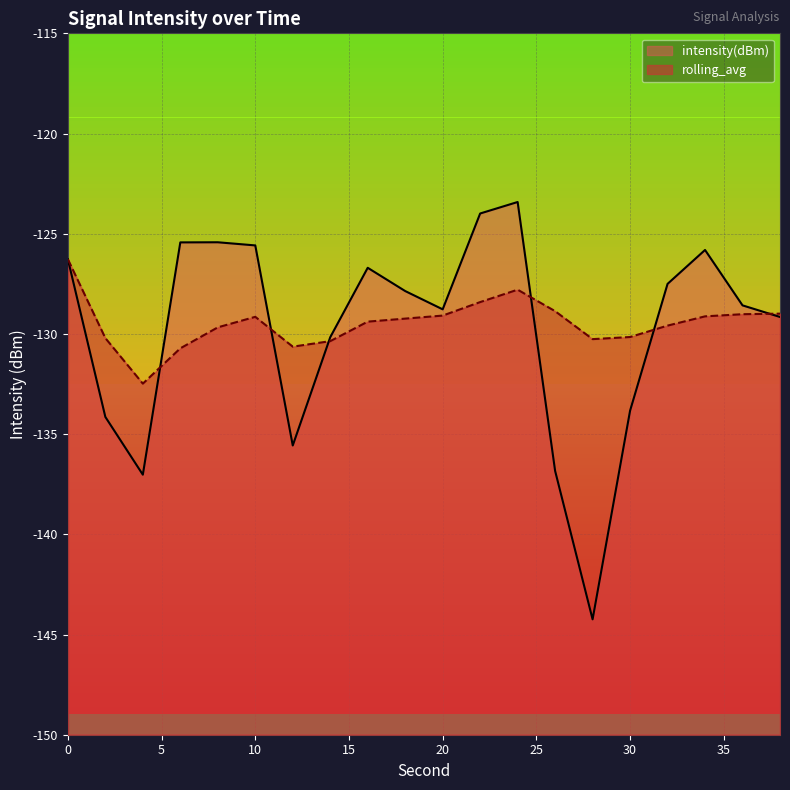

Which series has the largest range (max minus min)?

intensity(dBm)